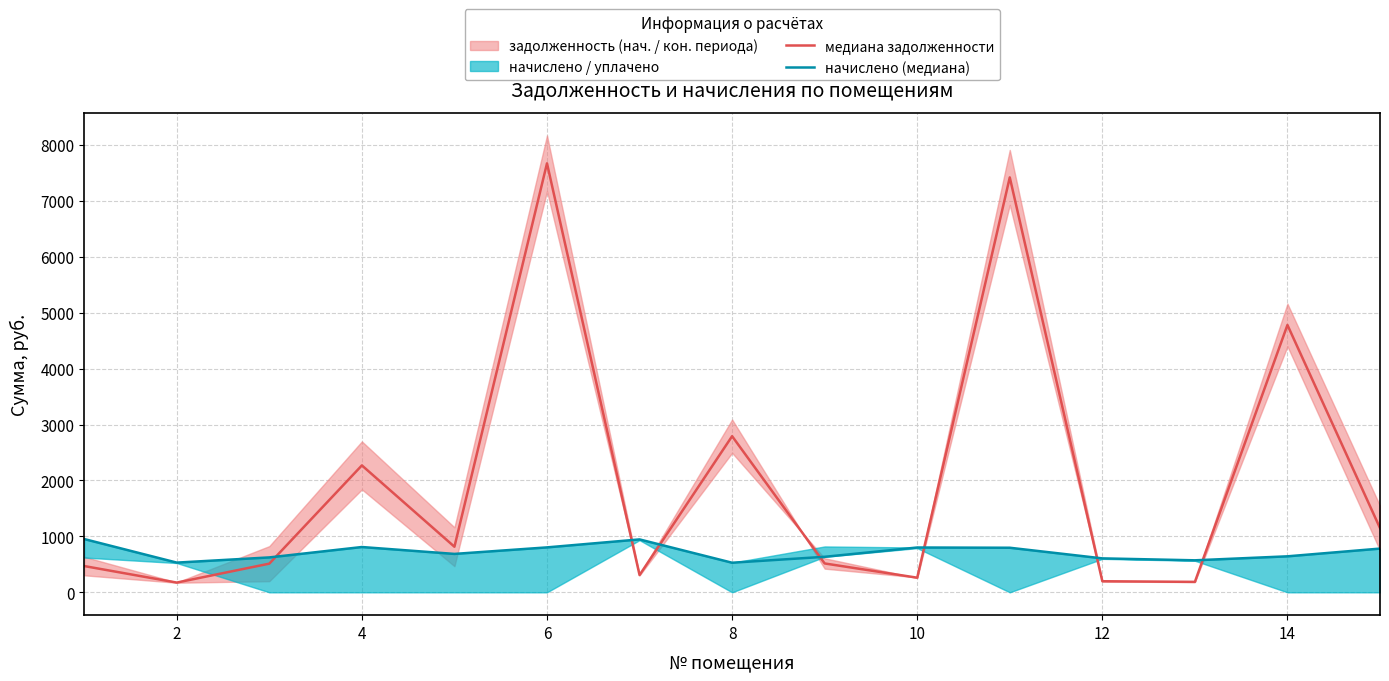

Reading left to right, what are all the values shown in this chart?

медиана задолженности: 469.7	174.3	512.8	2269.3	815.1	7669.6	308.8	2791.4	516.2	261.6	7418.3	198.1	186.8	4779.6	1148.9
начислено (медиана): 952.6	531.4	624.2	810.0	686.9	803.5	946.1	529.2	635.0	801.4	797.0	607.0	572.4	643.7	781.9